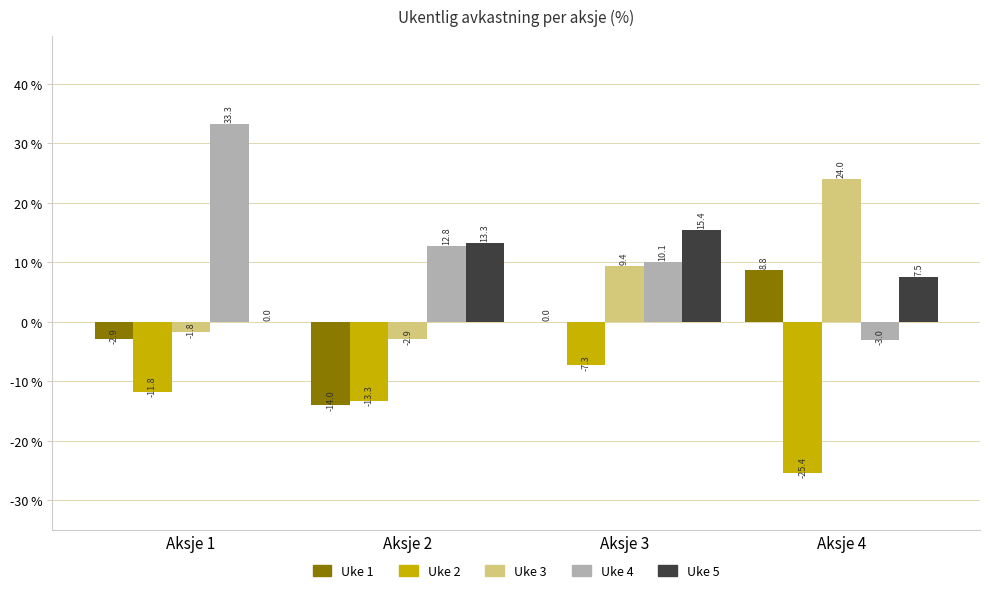

How many values in Uke 4 are above zero?

3